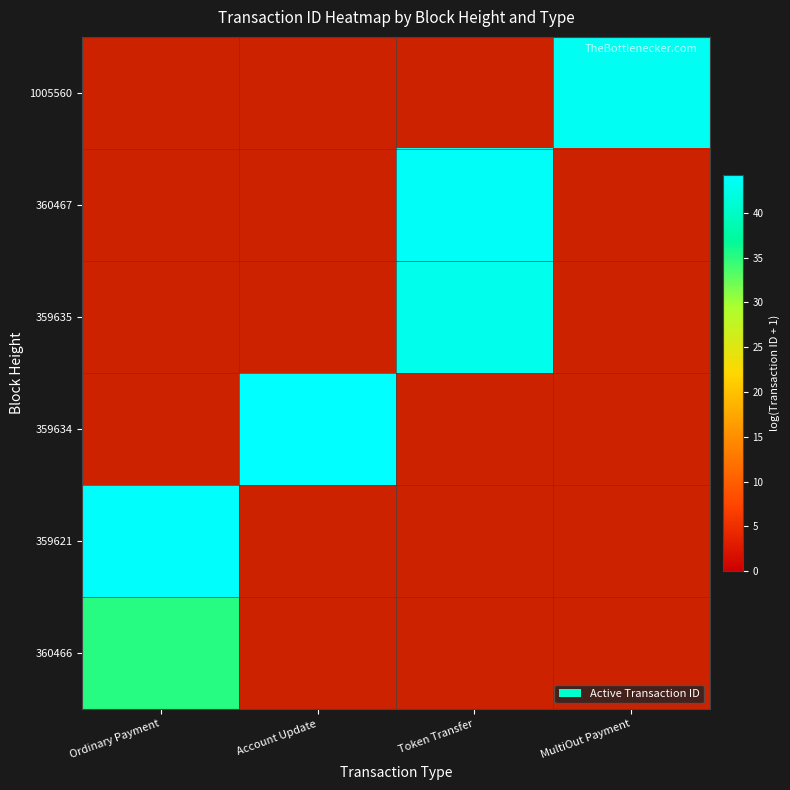

Rank the series by their maximum value, from highest to lowest.

359621, 359634, 359635, 360467, 1005560, 360466